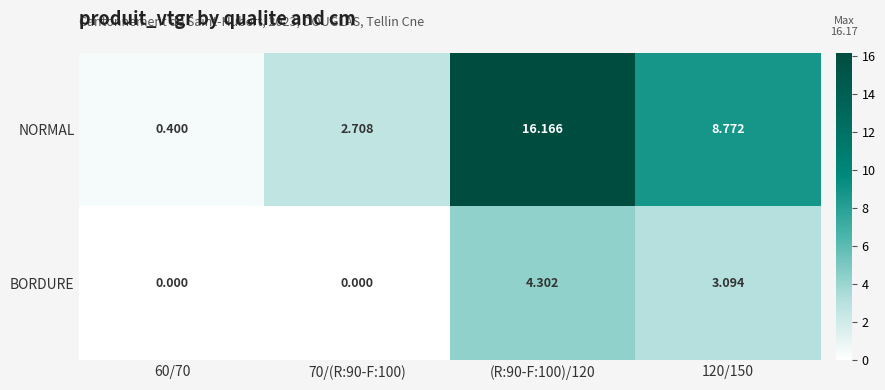

What is the greatest value displayed?

16.2